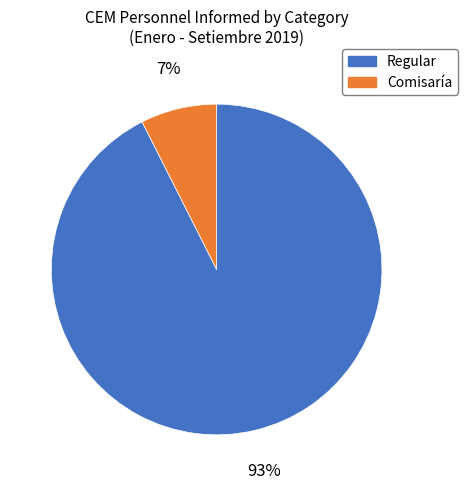

Is the sum of Regular and Comisaría greater than half?

Yes